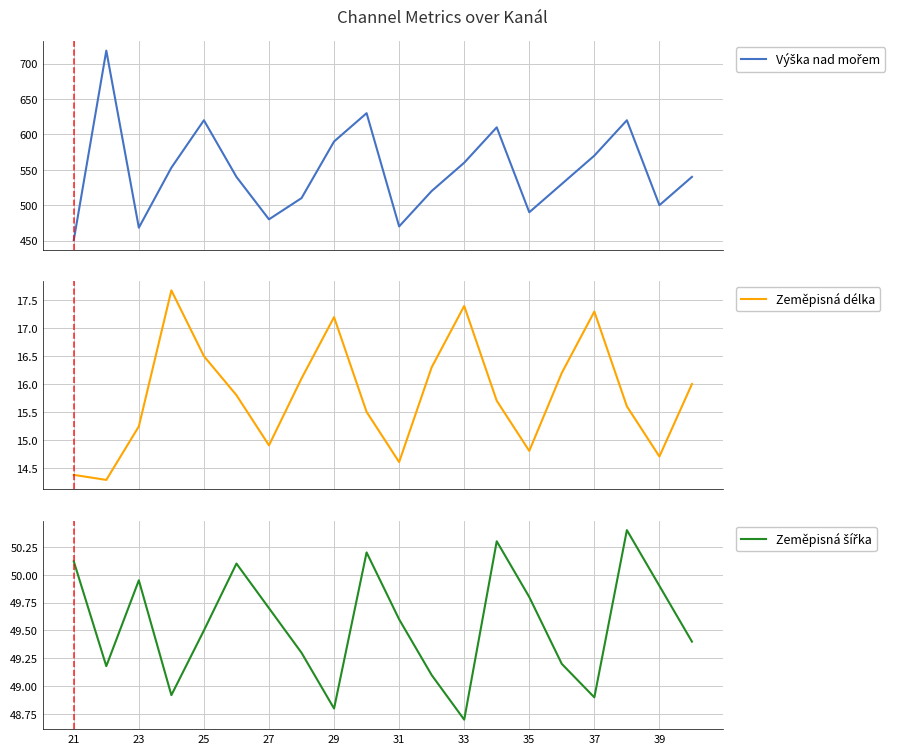

True or false: Zeměpisná délka and Výška nad mořem intersect in this chart.

False